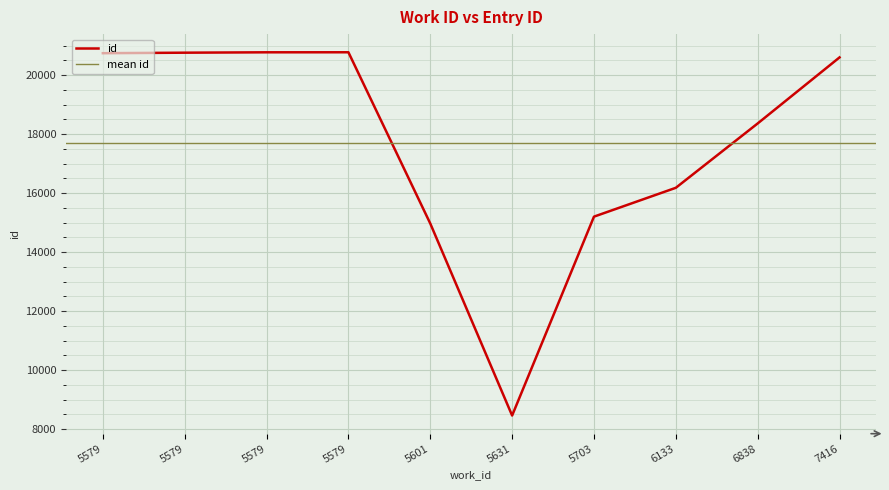

What is the value of the 6th point from the left?

8462